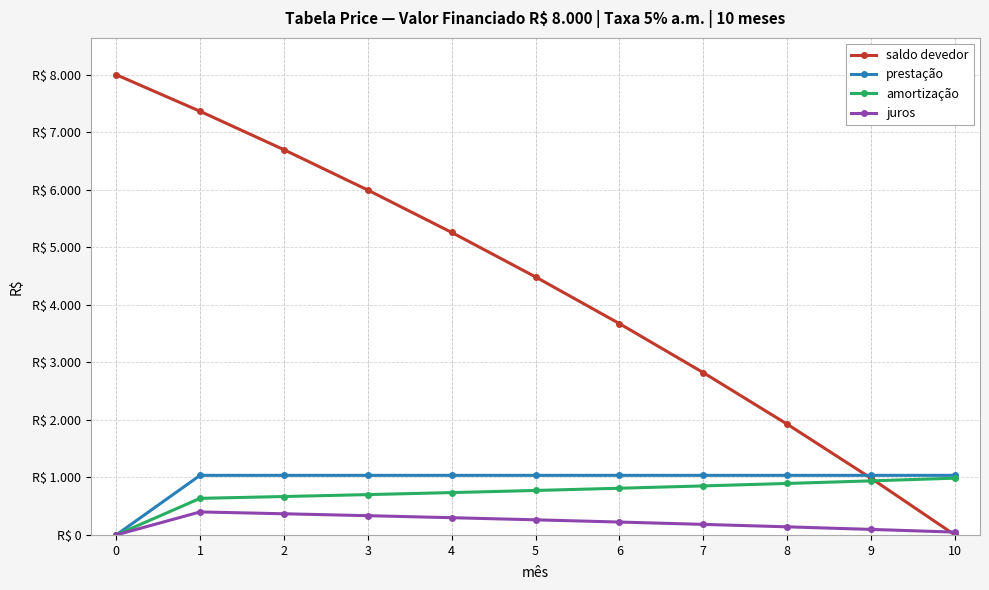

What are all the series names shown in the legend?

saldo devedor, prestação, amortização, juros